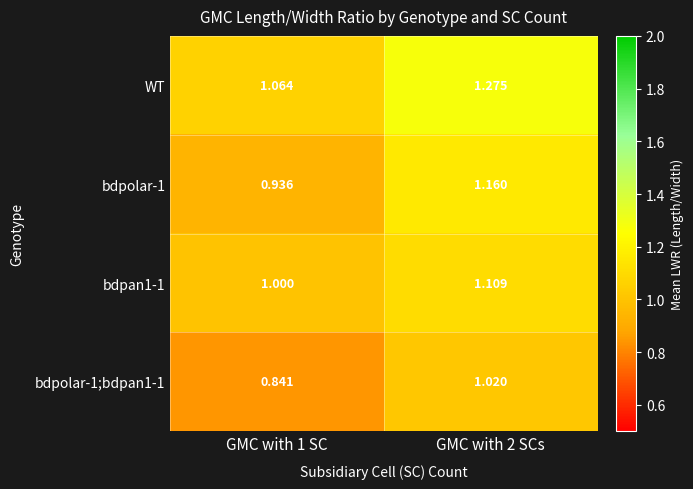

Is the value of bdpolar-1 at GMC with 1 SC greater than the value of WT at GMC with 1 SC?

No